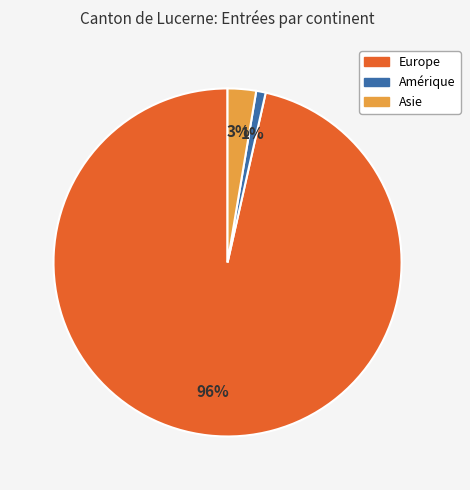

To the nearest percent, what is the average slice percentage?

33%